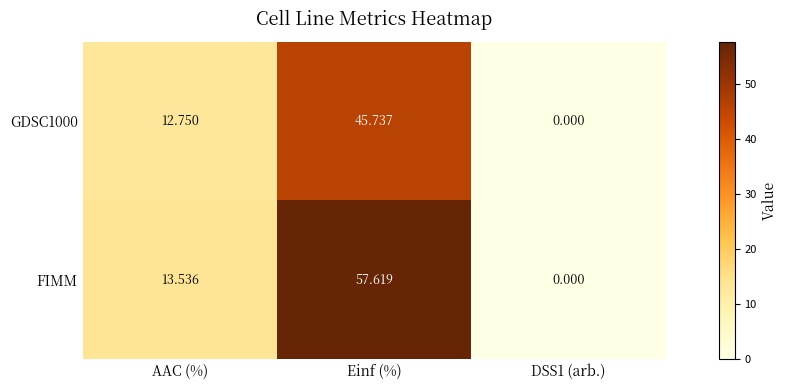

How many data points in FIMM are above 13?

2